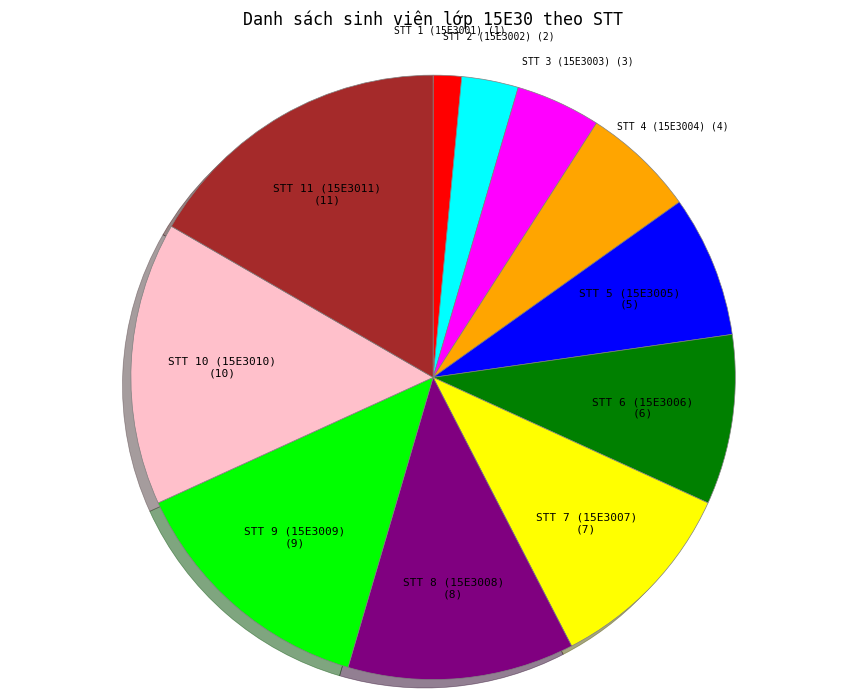

Which slice is the smallest?

STT 1 (15E3001) (1)